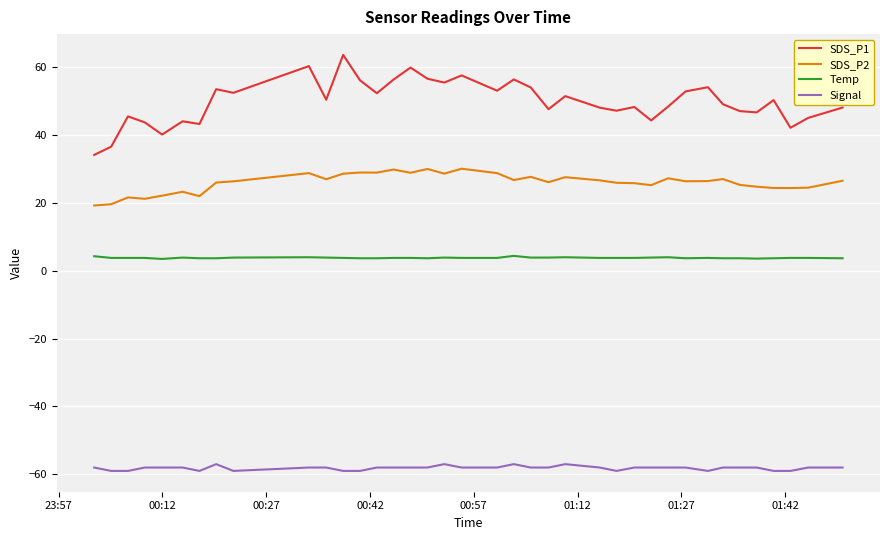

Rank the series by their maximum value, from lowest to highest.

Signal, Temp, SDS_P2, SDS_P1